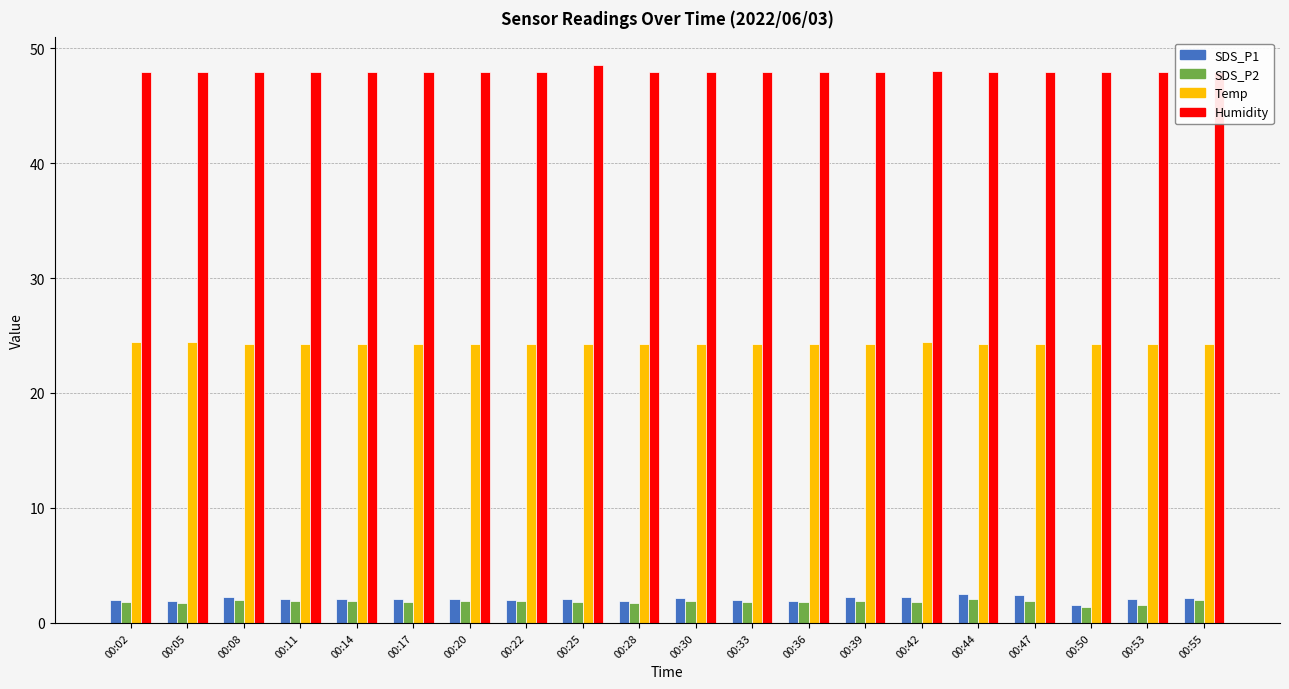

What is the value of the SDS_P2 bar at the 1st from the left?

1.8